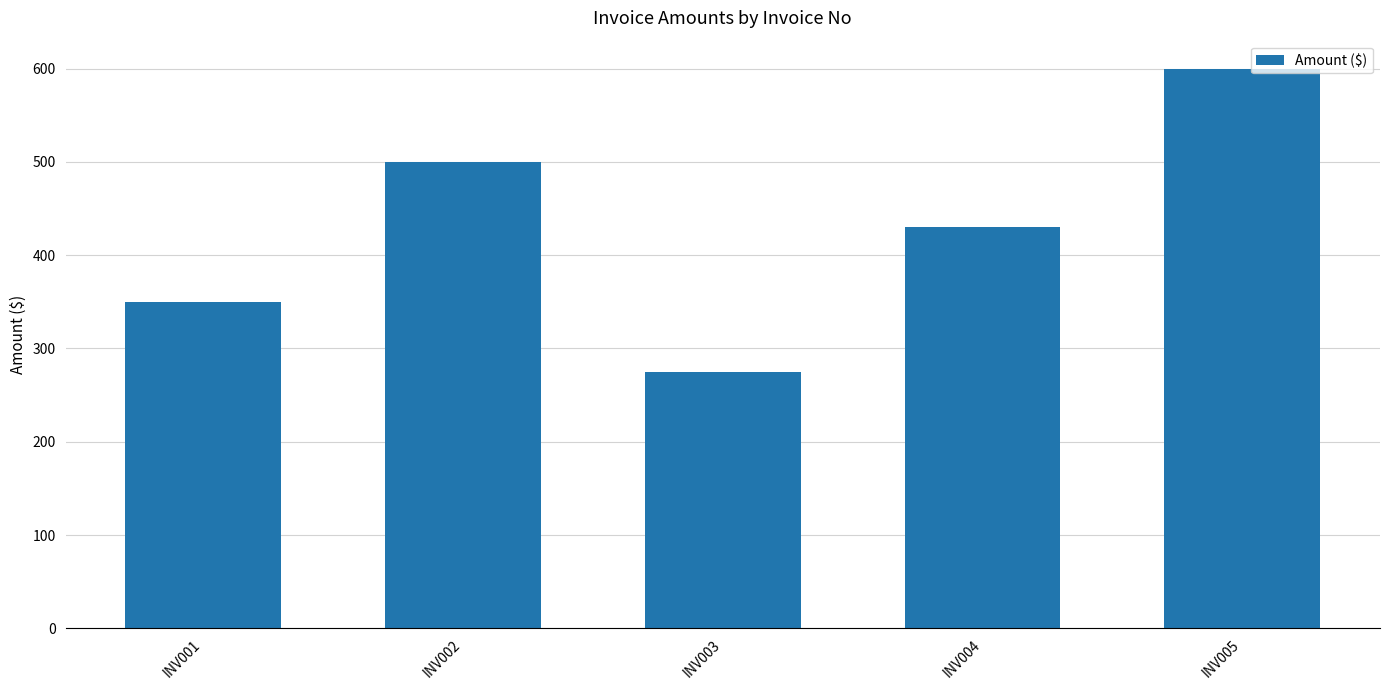

What is the difference between the maximum and minimum values?

325